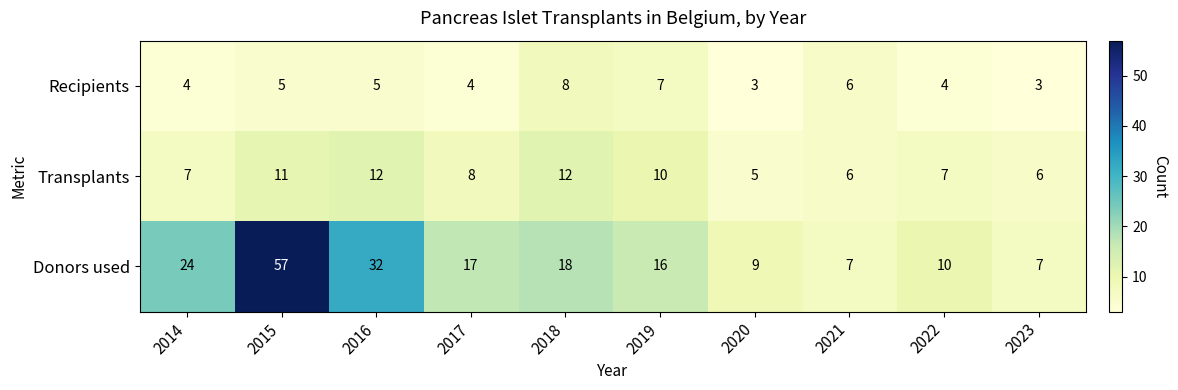

Which series has the widest spread of values?

Donors used